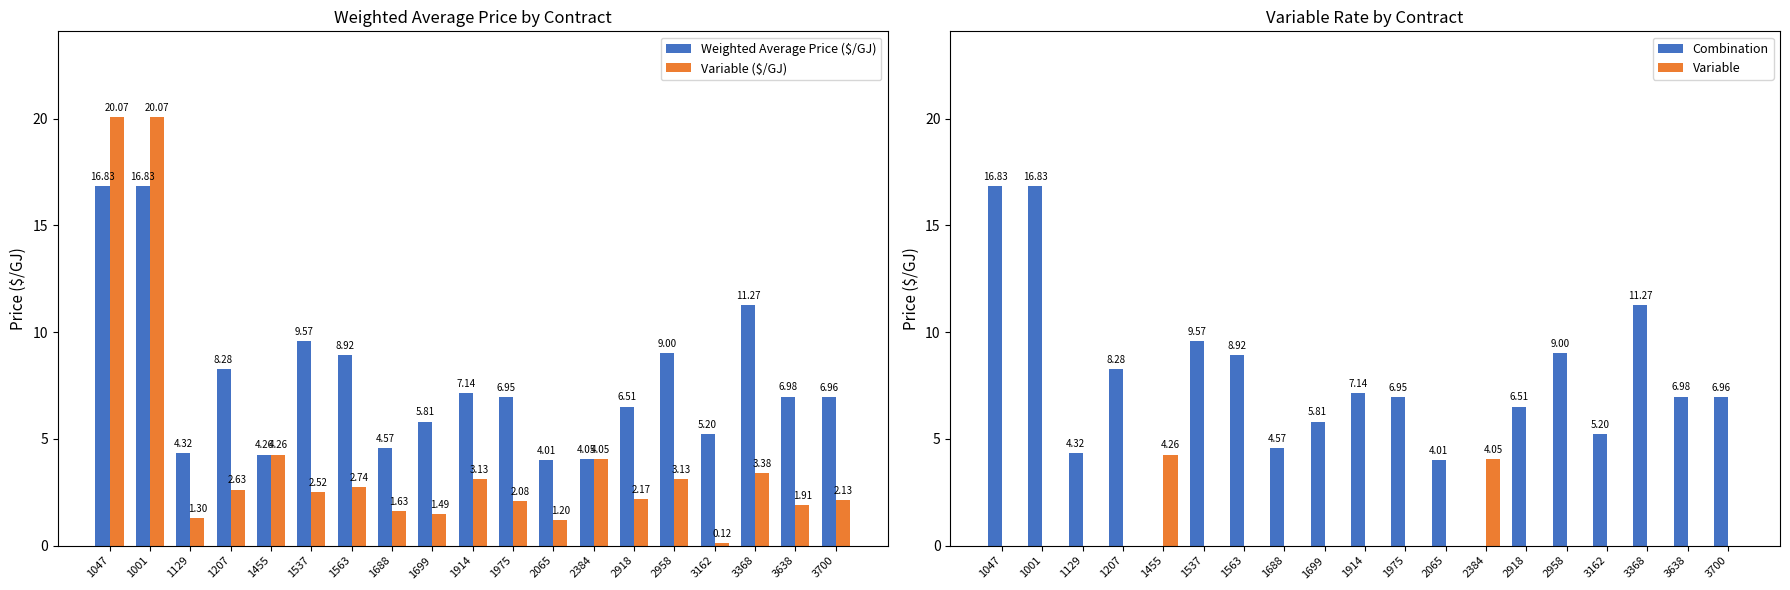

What is the difference between the second highest and minimum values in the Combination series?

16.8